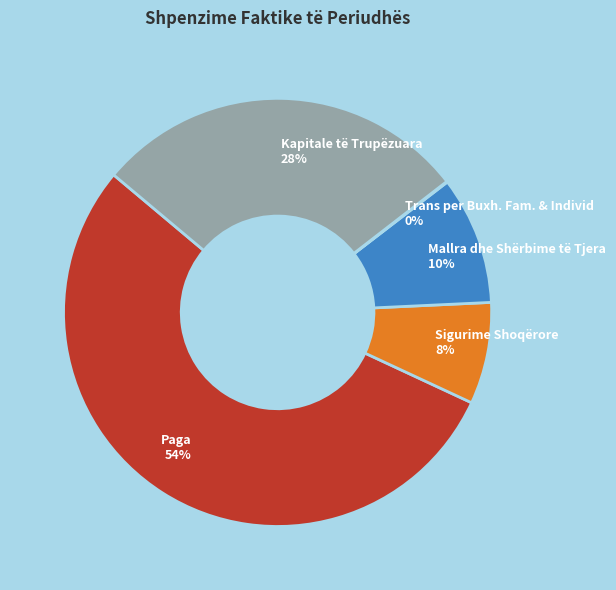

Is the sum of Paga and Kapitale të Trupëzuara greater than half?

Yes